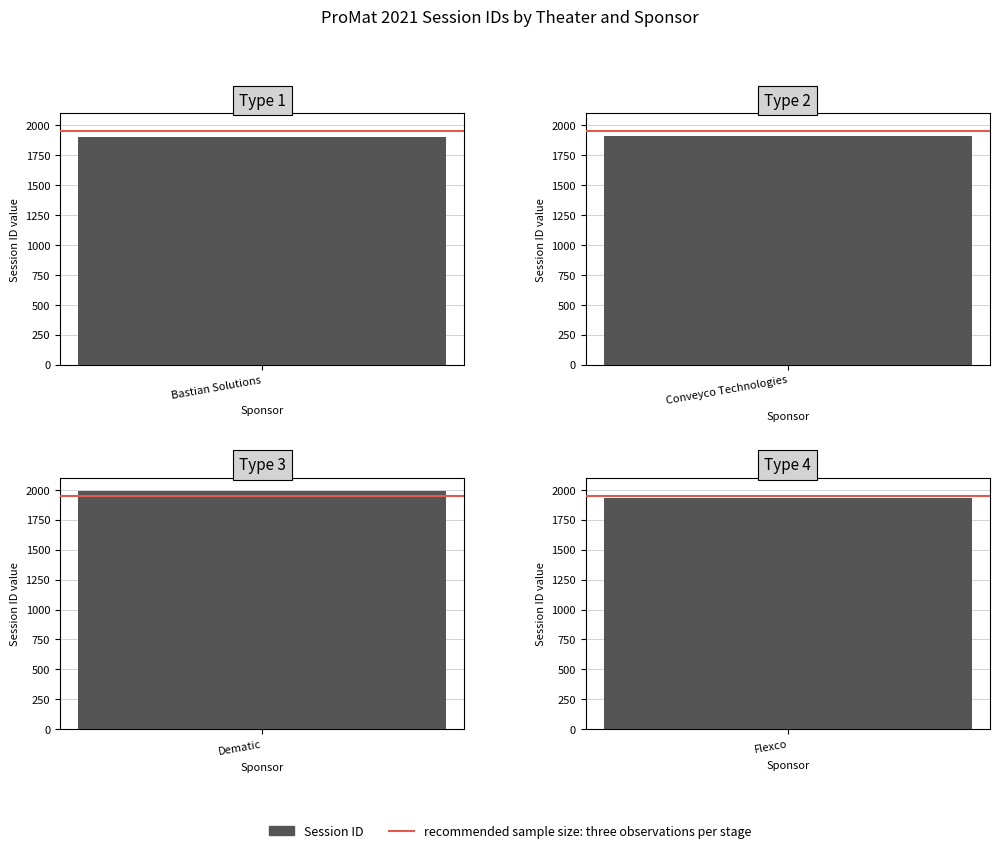

The value at Conveyco Technologies is 3314. True or false?

False